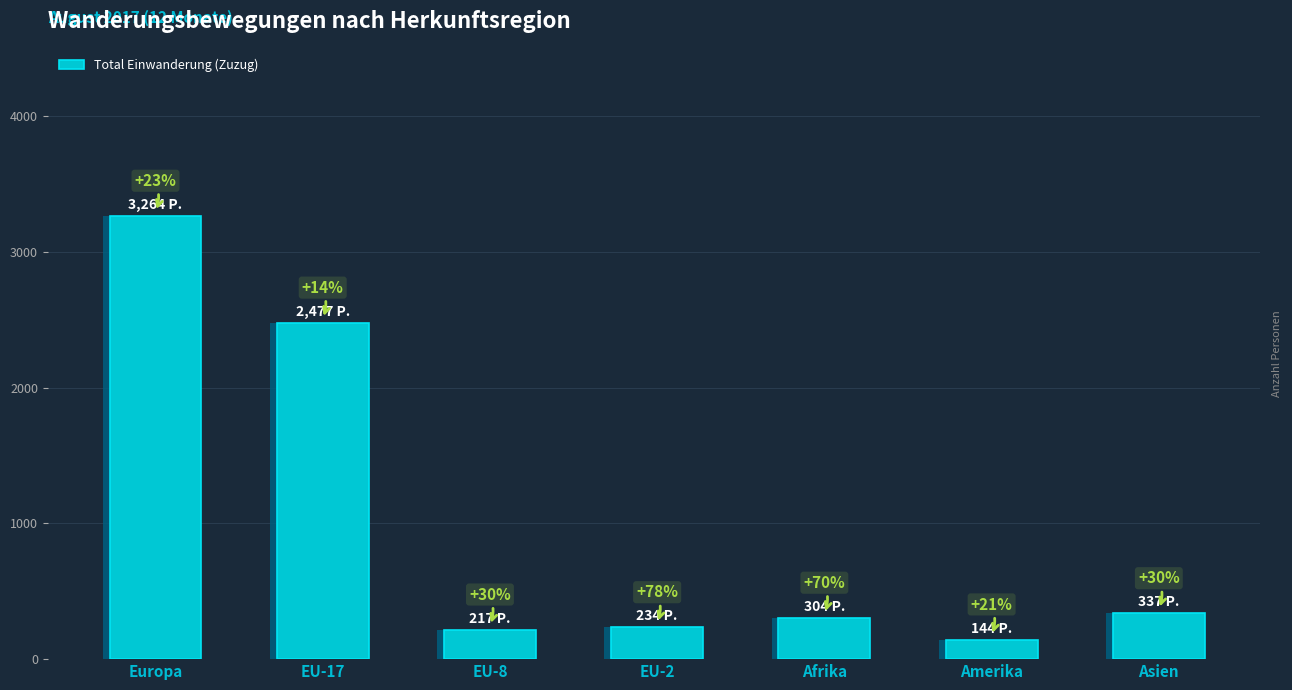

Rank the categories by value from highest to lowest.

Europa, EU-17, Asien, Afrika, EU-2, EU-8, Amerika